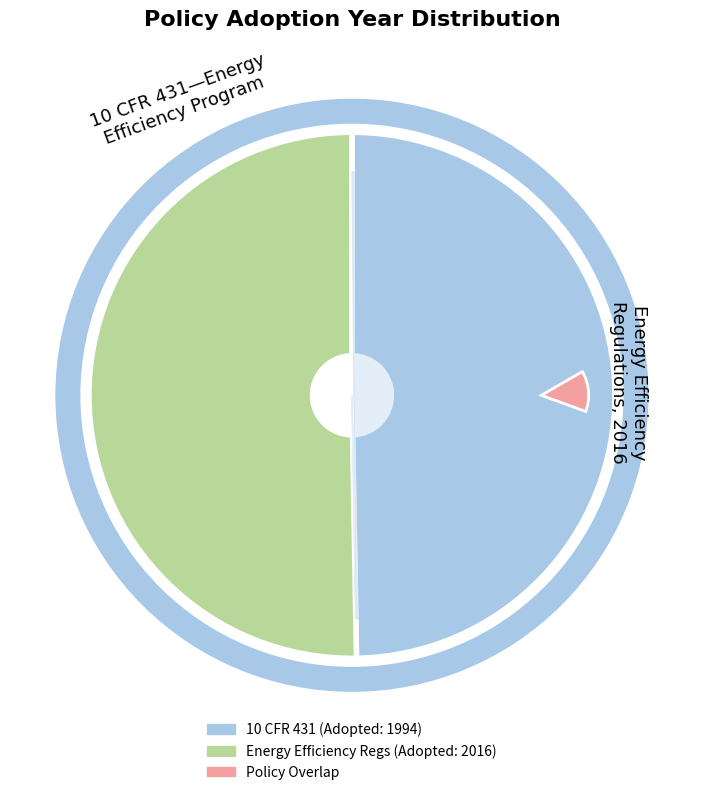

What percentage is the 10 CFR 431—Energy Efficiency Program slice, to the nearest percent?

50%